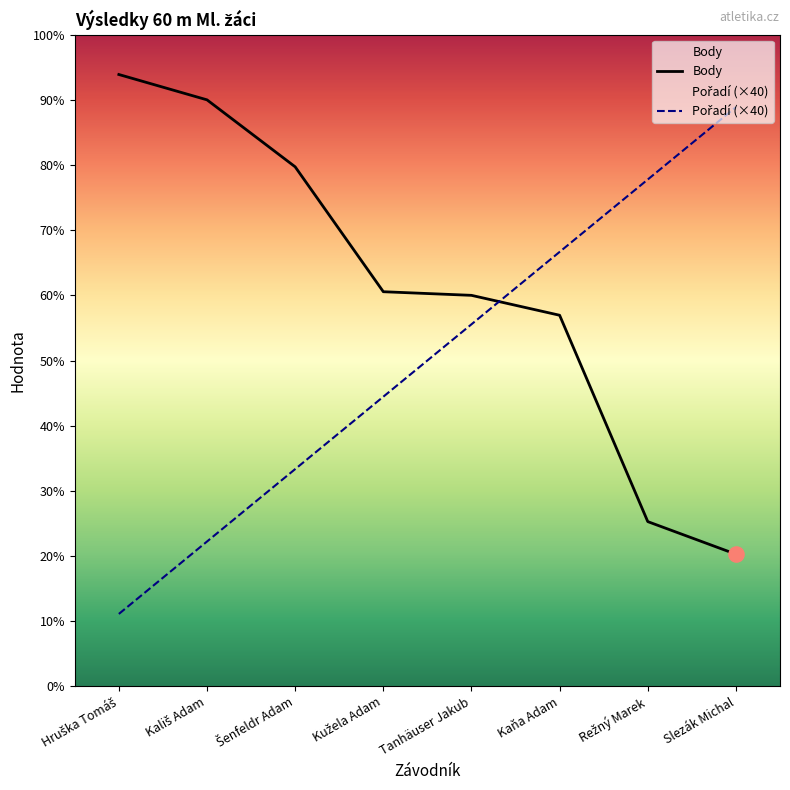

Which series has the widest spread of Y values?

Pořadí